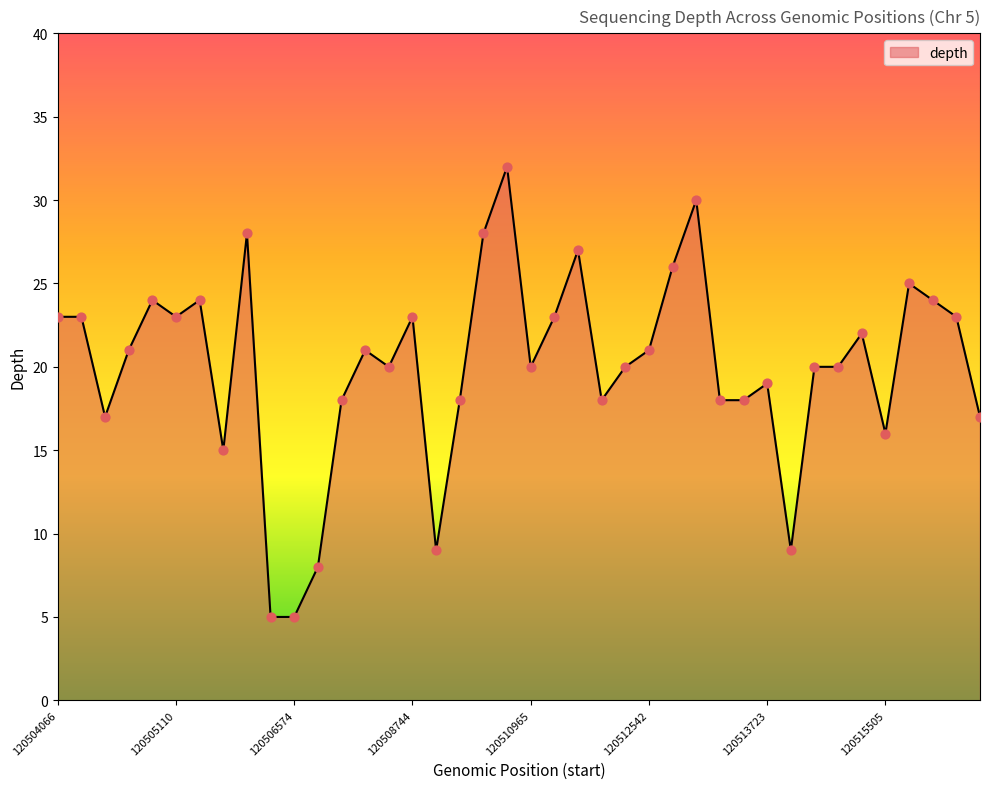

What is the greatest value displayed?

32